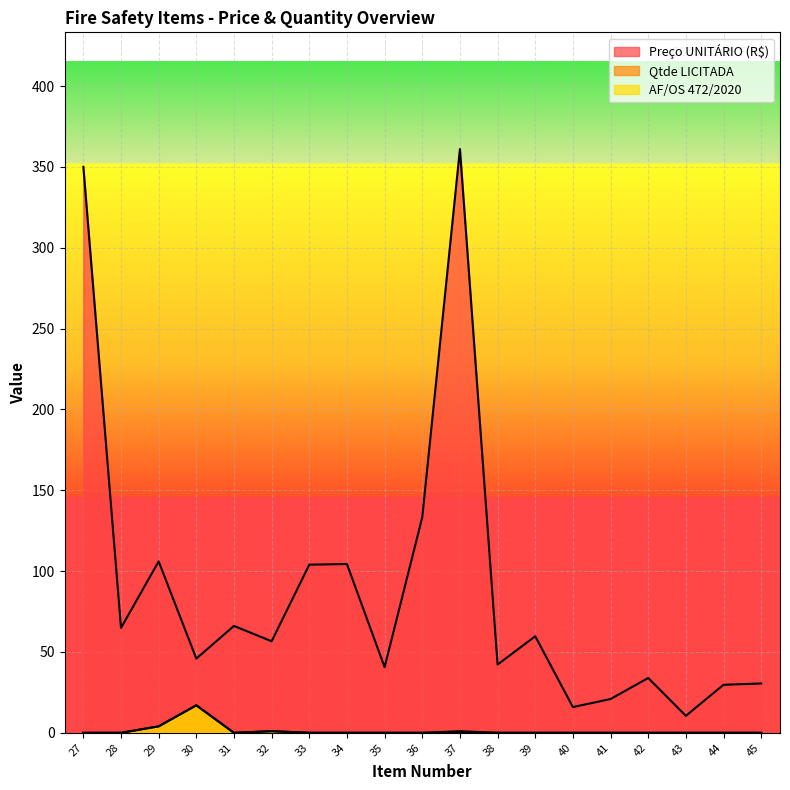

The AF/OS 472/2020 series shows 0.5 at 32. True or false?

False